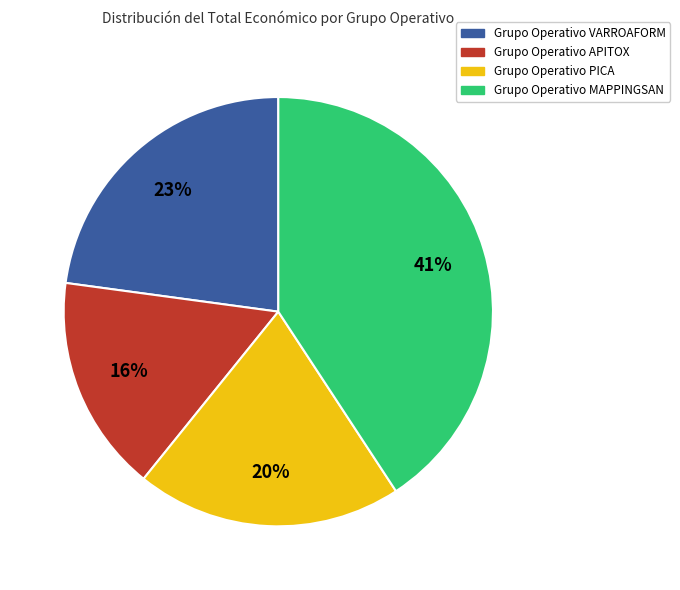

Does any single category account for the majority?

No